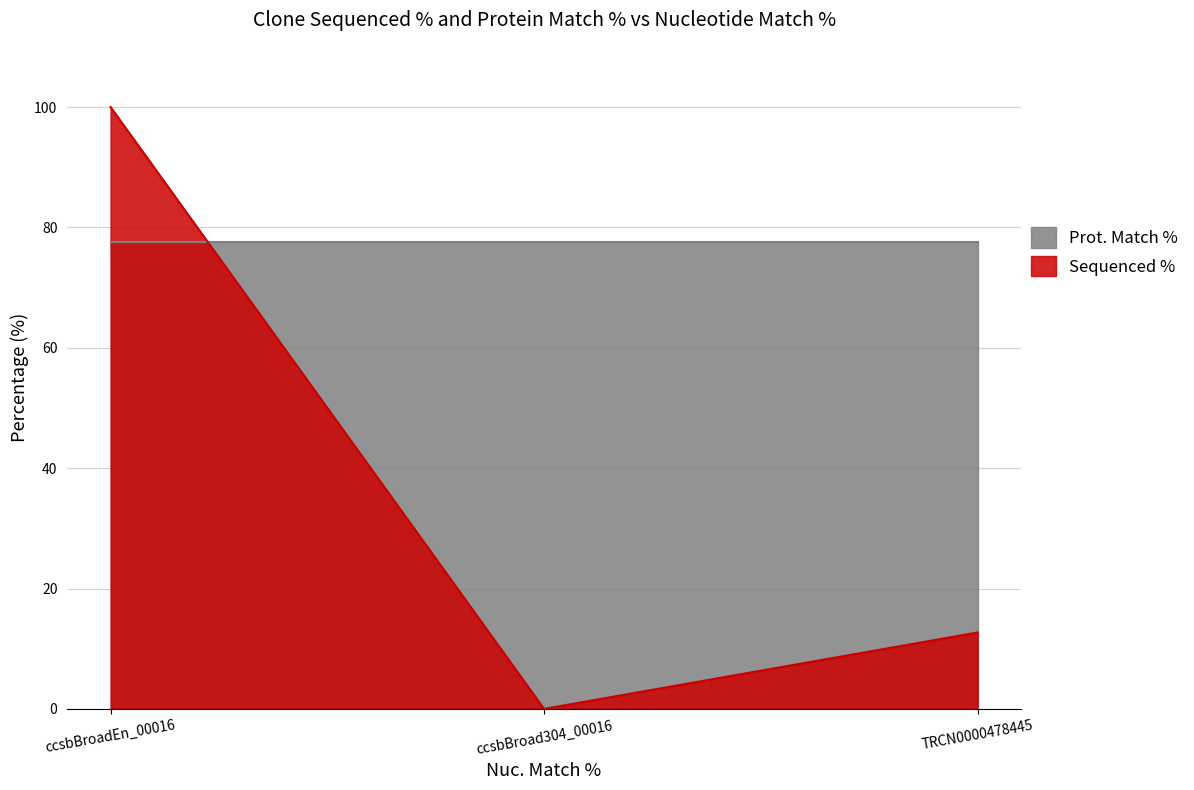

List the labels in order of value, largest first.

ccsbBroadEn_00016, TRCN0000478445, ccsbBroad304_00016